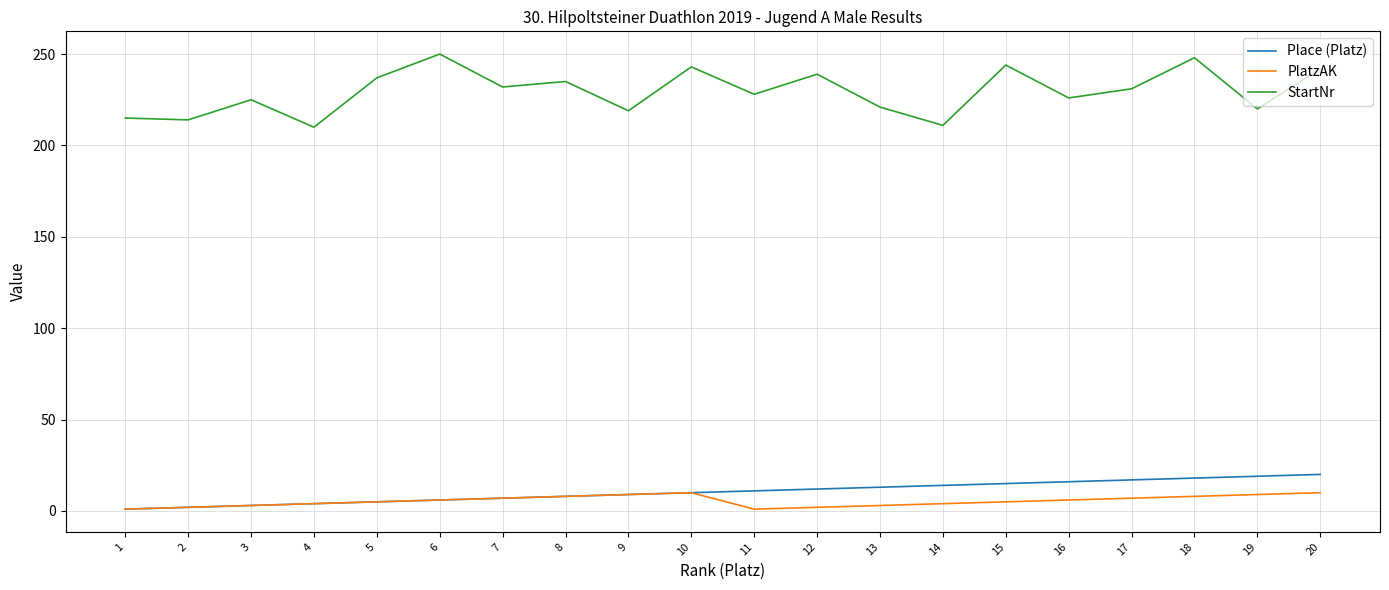

Is the value of PlatzAK at 14 greater than the value of Place (Platz) at 12?

No